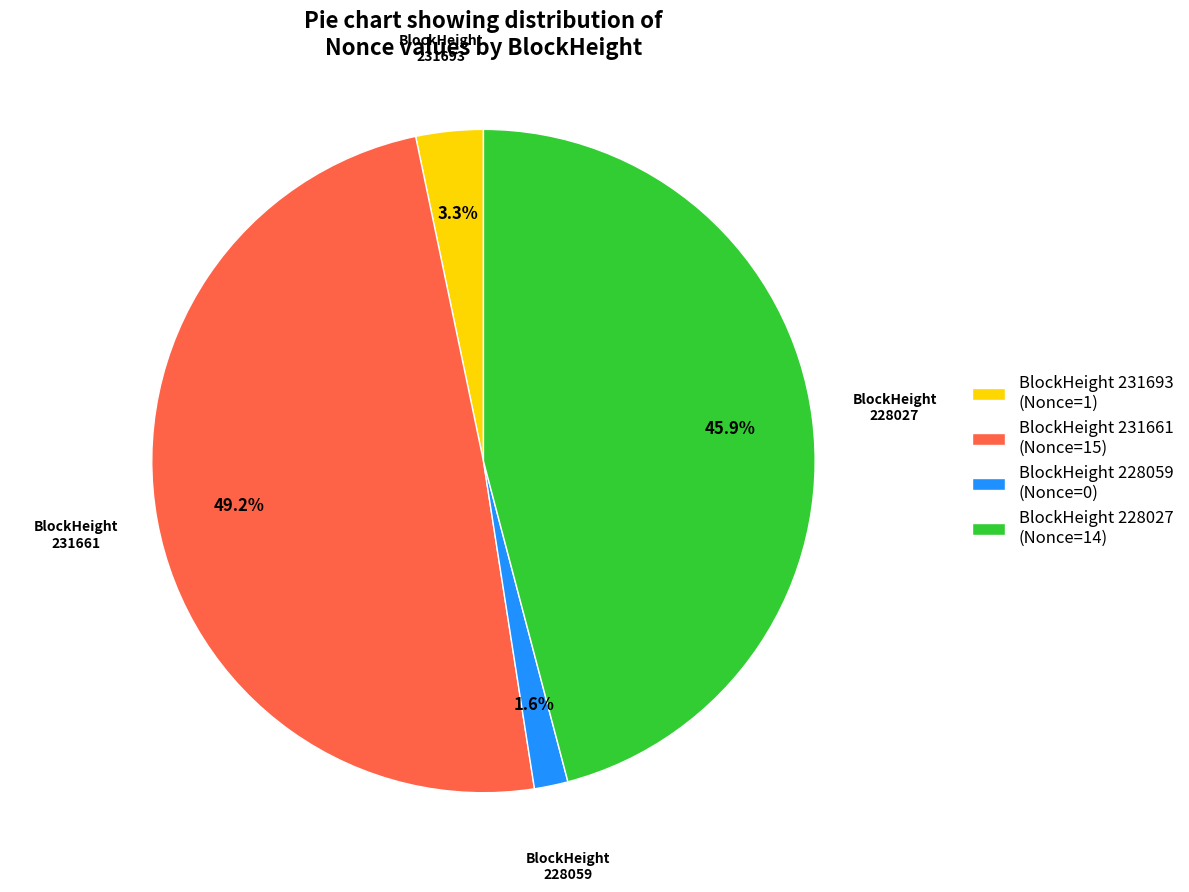

Which category has the smallest portion of the pie?

BlockHeight 228059